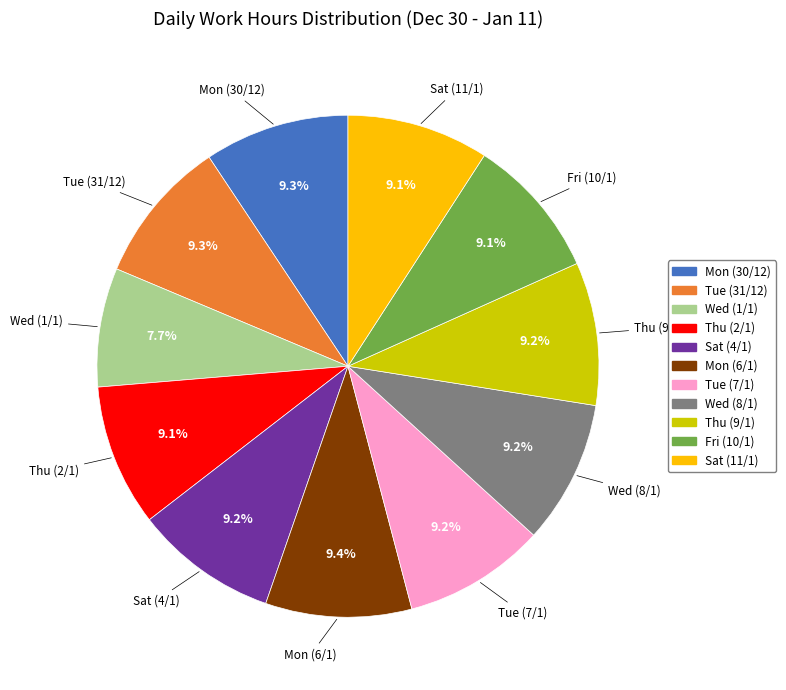

Which slice is the smallest?

Wed (1/1)